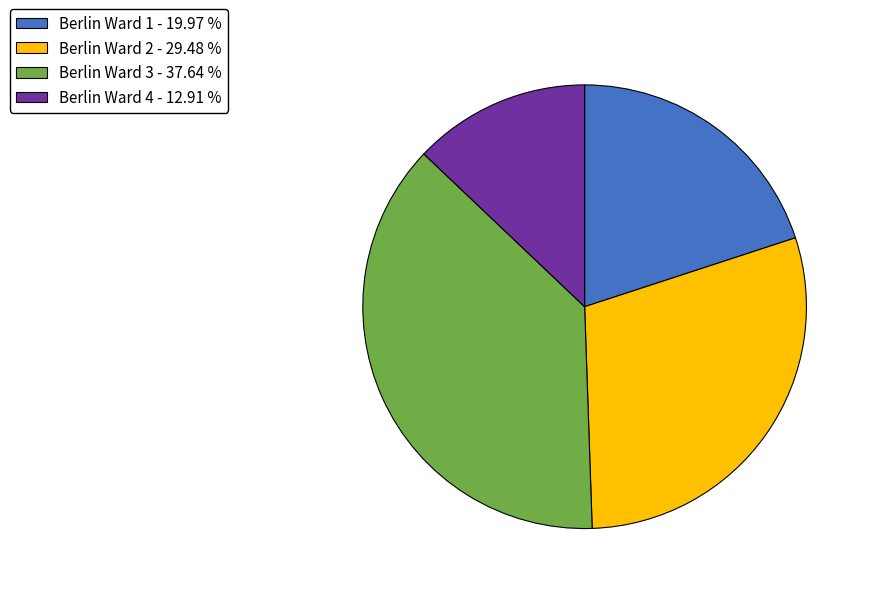

Approximately how many times larger is the value at Berlin Ward 2 - 29.48 % compared to Berlin Ward 4 - 12.91 %?

2.3